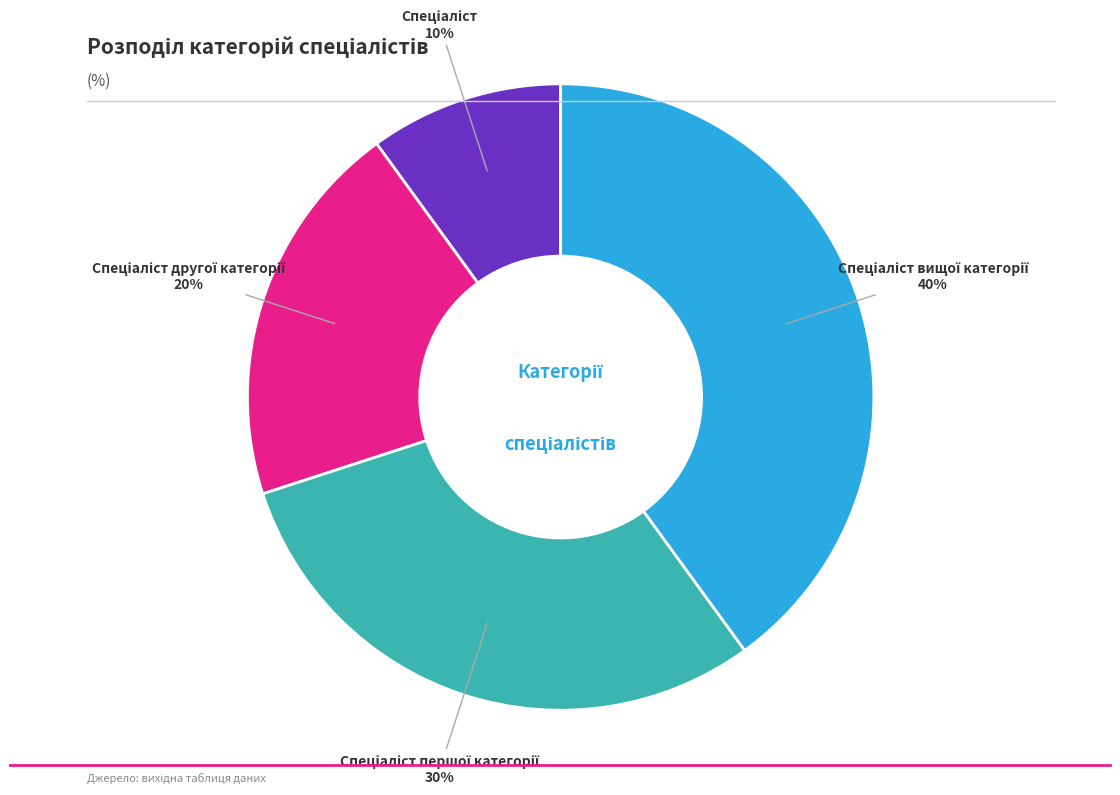

Is there any slice that represents more than half of the pie?

No